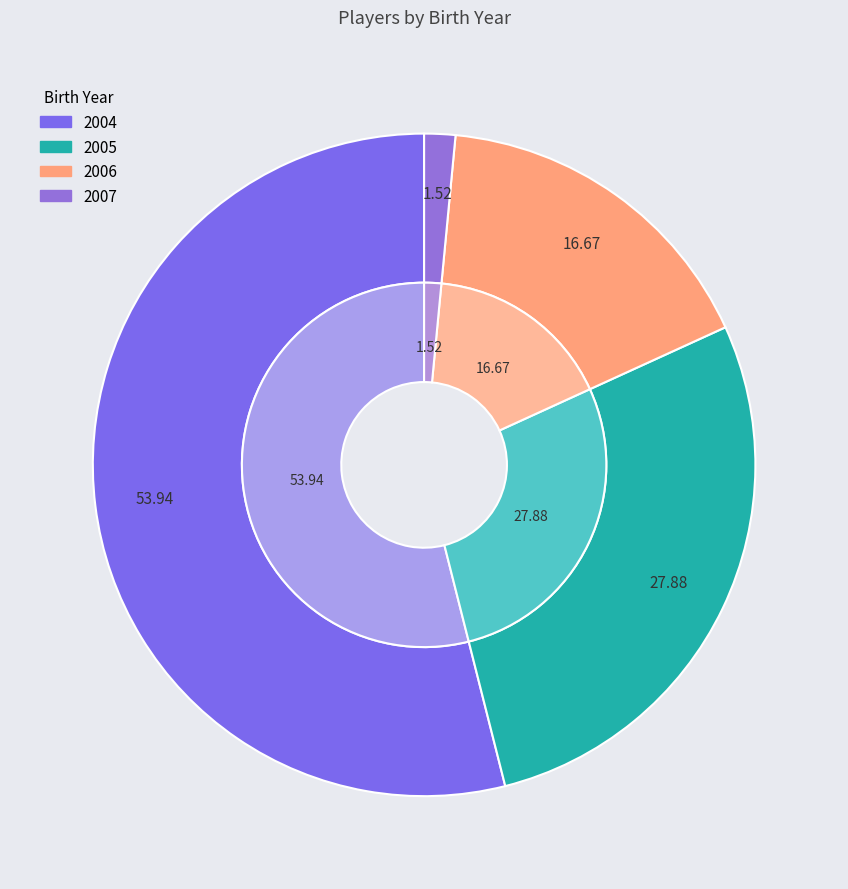

To the nearest percent, what is the difference between the 2005 and 2004 slice percentages?

26%